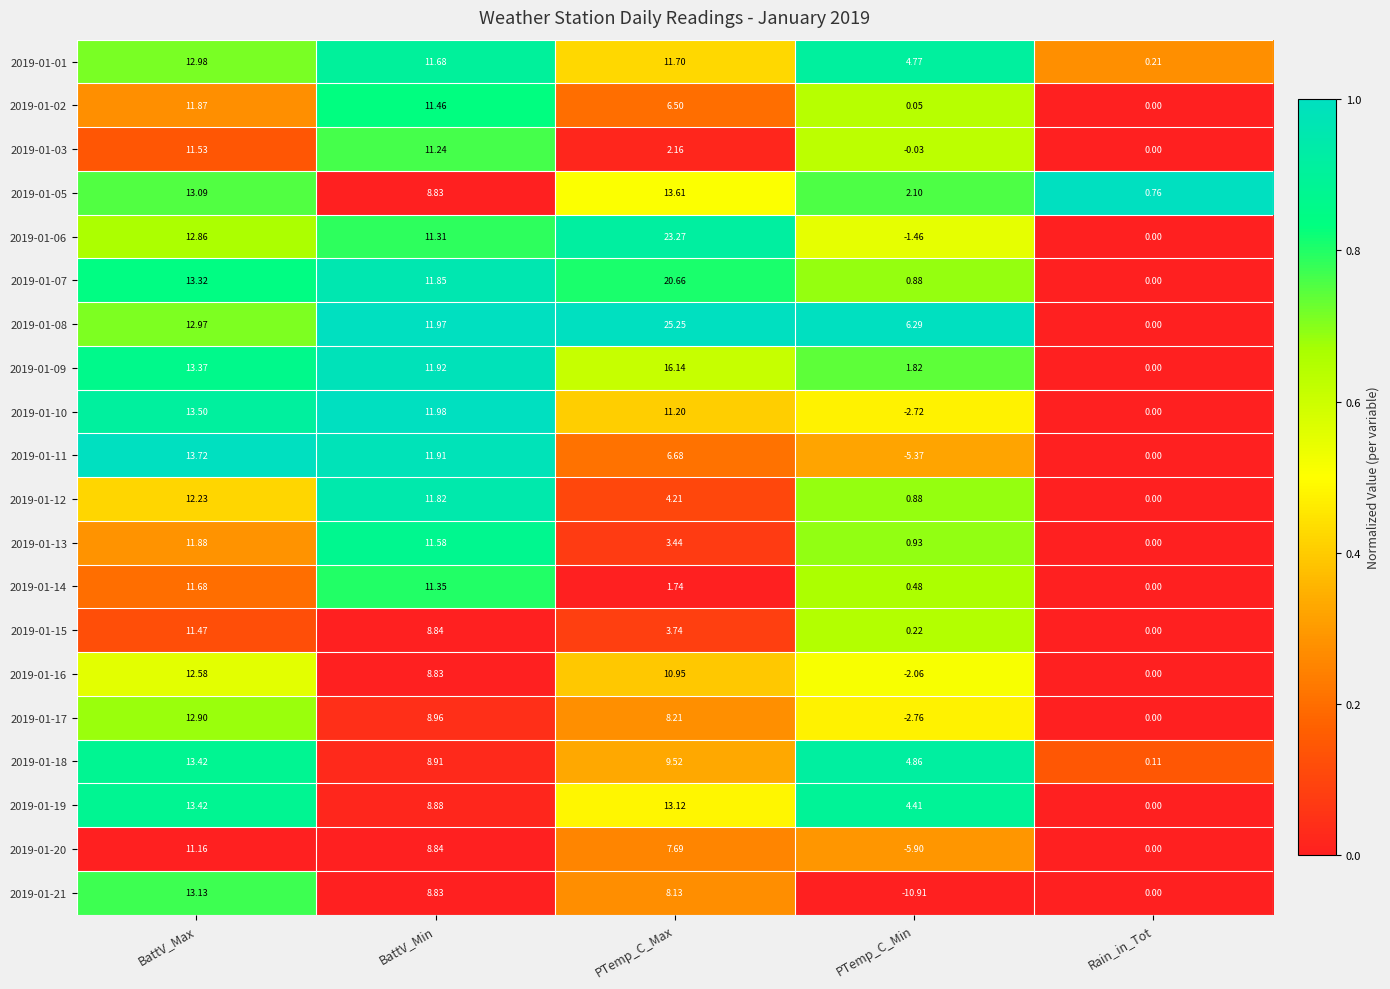

What is the total value across all series at PTemp_C_Max?

207.9